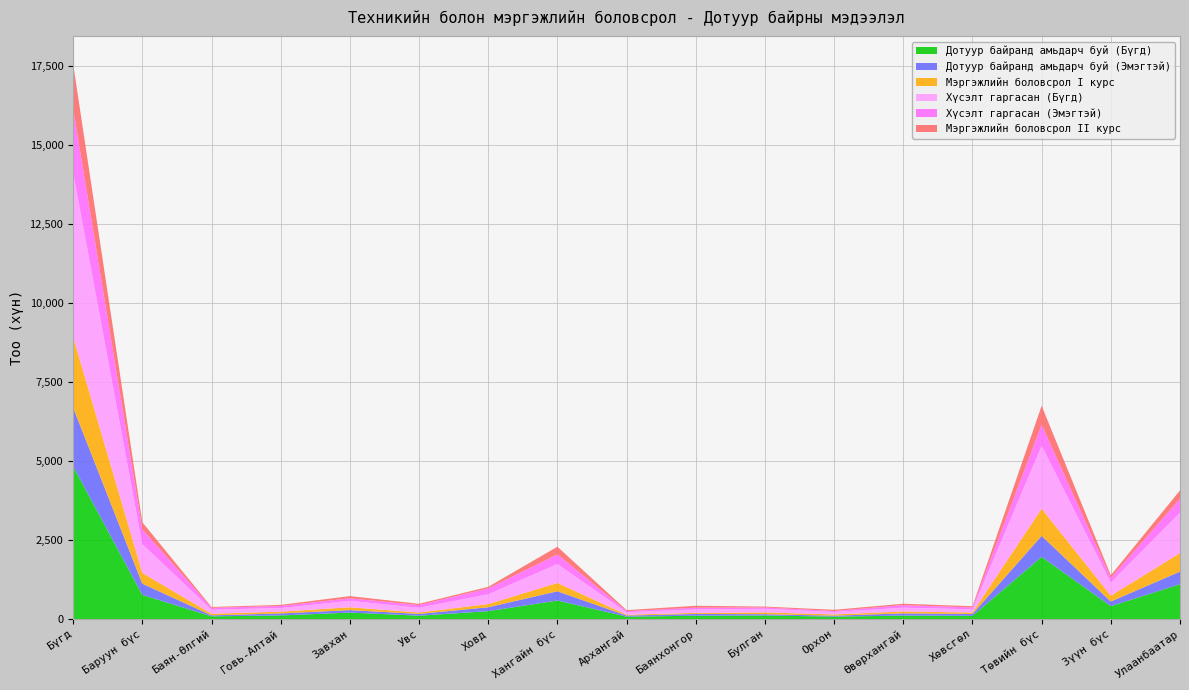

Reading right to left, list all the values displayed in this chart.

Дотуур байранд амьдарч буй (Бүгд): Улаанбаатар=1101	Зүүн бүс=409	Төвийн бүс=1968	Хөвсгөл=102	Өвөрхангай=110	Орхон=78	Булган=114	Баянхонгор=107	Архангай=77	Хангайн бүс=588	Ховд=250	Увс=108	Завхан=205	Говь-Алтай=115	Баян-Өлгий=87	Баруун бүс=765	Бүгд=4831
Дотуур байранд амьдарч буй (Эмэгтэй): Улаанбаатар=401	Зүүн бүс=146	Төвийн бүс=663	Хөвсгөл=59	Өвөрхангай=70	Орхон=30	Булган=41	Баянхонгор=56	Архангай=35	Хангайн бүс=291	Ховд=124	Увс=56	Завхан=79	Говь-Алтай=64	Баян-Өлгий=31	Баруун бүс=354	Бүгд=1855
Мэргэжлийн боловсрол I курс: Улаанбаатар=585	Зүүн бүс=185	Төвийн бүс=861	Хөвсгөл=47	Өвөрхангай=60	Орхон=39	Булган=57	Баянхонгор=33	Архангай=28	Хангайн бүс=264	Ховд=100	Увс=45	Завхан=89	Говь-Алтай=56	Баян-Өлгий=51	Баруун бүс=341	Бүгд=2236
Хүсэлт гаргасан (Бүгд): Улаанбаатар=1280	Зүүн бүс=414	Төвийн бүс=1990	Хөвсгөл=102	Өвөрхангай=120	Орхон=78	Булган=114	Баянхонгор=108	Архангай=77	Хангайн бүс=599	Ховд=310	Увс=150	Завхан=205	Говь-Алтай=115	Баян-Өлгий=130	Баруун бүс=910	Бүгд=5193
Хүсэлт гаргасан (Эмэгтэй): Улаанбаатар=440	Зүүн бүс=146	Төвийн бүс=663	Хөвсгөл=59	Өвөрхангай=81	Орхон=30	Булган=41	Баянхонгор=56	Архангай=35	Хангайн бүс=302	Ховд=186	Увс=83	Завхан=79	Говь-Алтай=64	Баян-Өлгий=56	Баруун бүс=468	Бүгд=2019
Мэргэжлийн боловсрол II курс: Улаанбаатар=261	Зүүн бүс=85	Төвийн бүс=598	Хөвсгөл=38	Өвөрхангай=45	Орхон=39	Булган=29	Баянхонгор=61	Архангай=32	Хангайн бүс=244	Ховд=50	Увс=41	Завхан=70	Говь-Алтай=35	Баян-Өлгий=28	Баруун бүс=224	Бүгд=1412